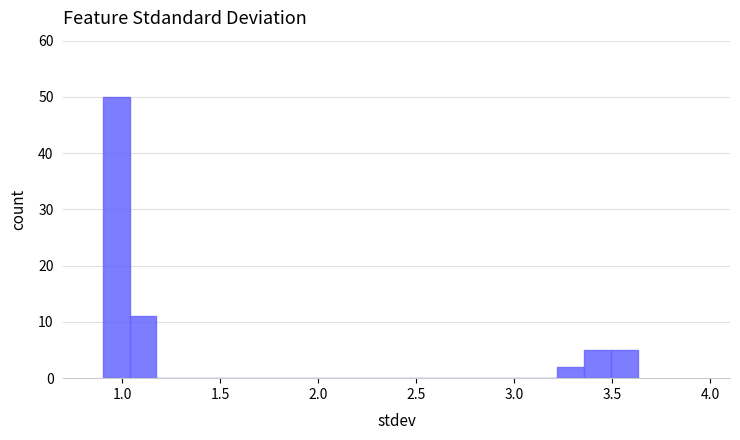

Around what value on the x-axis is the tallest bar? Give the approximate position of its centre, as read against the axis.

0.95